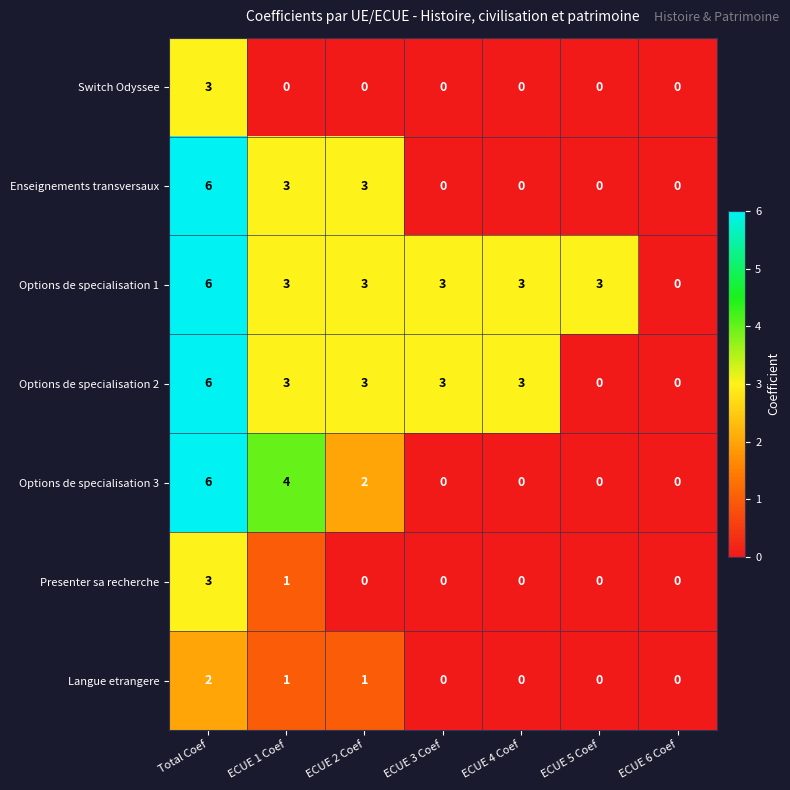

Is it true that Presenter sa recherche equals -2 at ECUE 5 Coef?

False